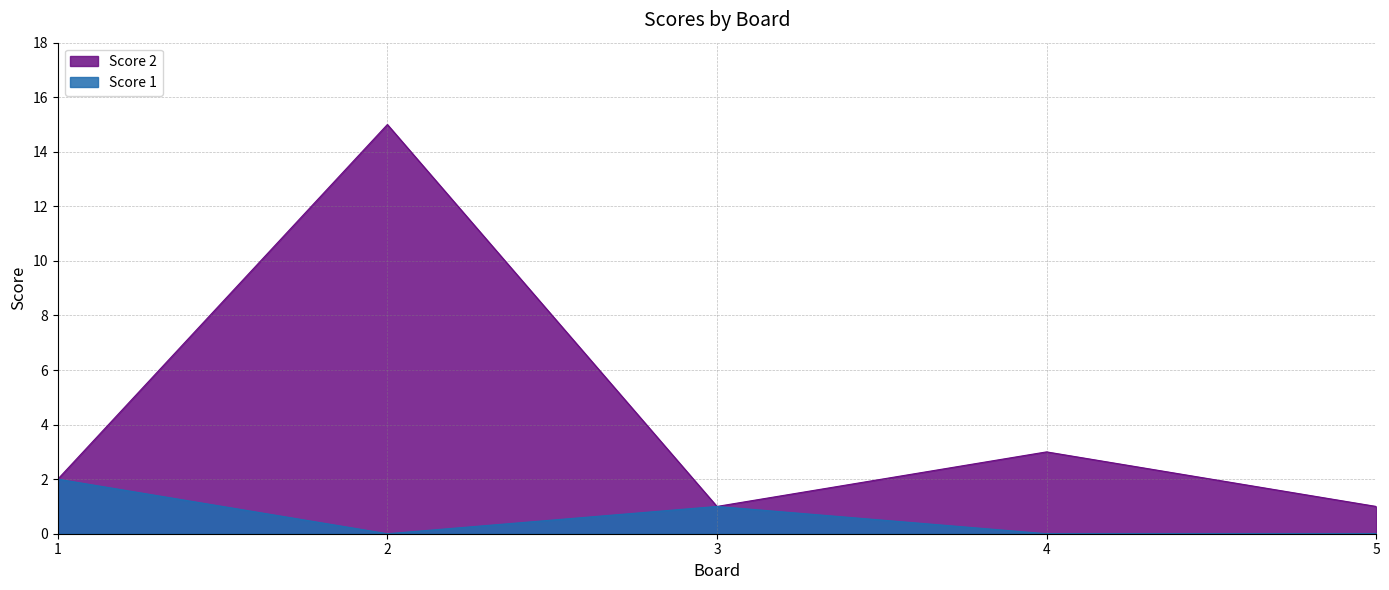

True or false: Score 2 has more than 2 points higher than both neighbors.

False